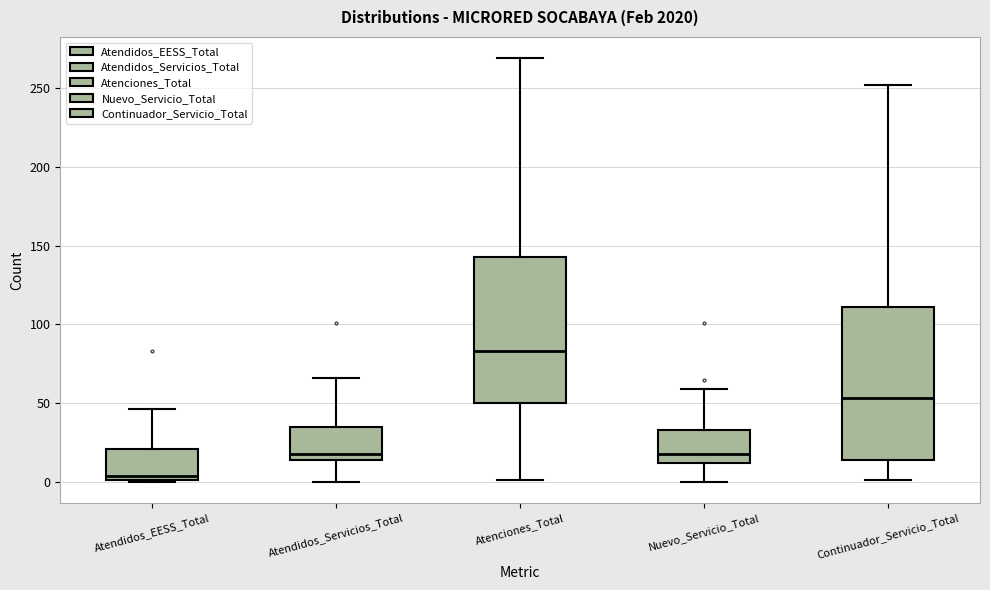

Which box's median line is the highest?

Atenciones_Total